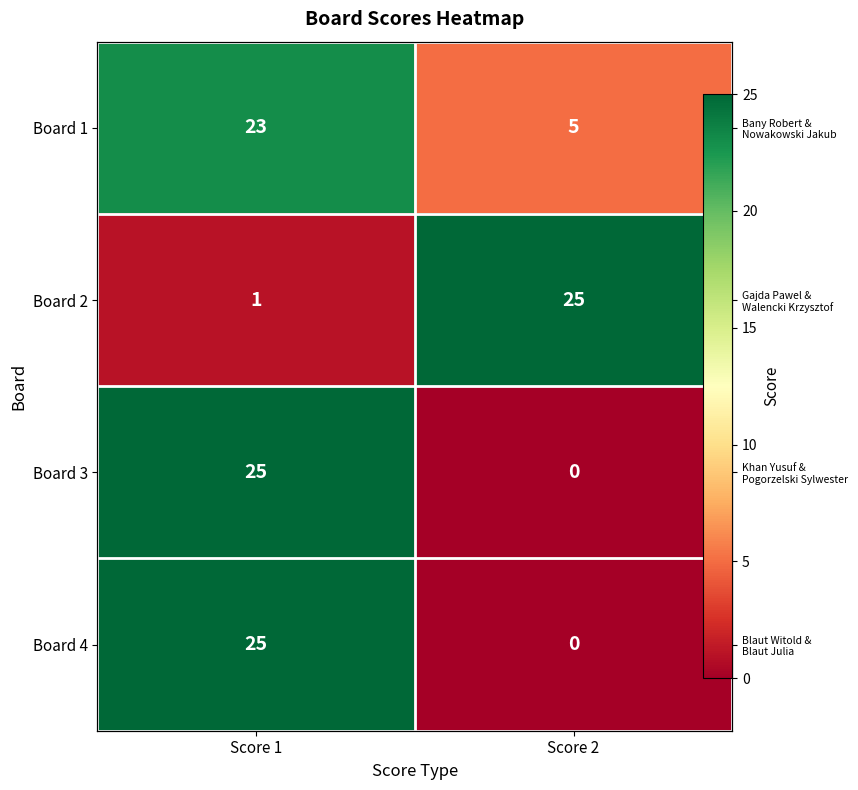

What is the maximum value for Board 3?

25